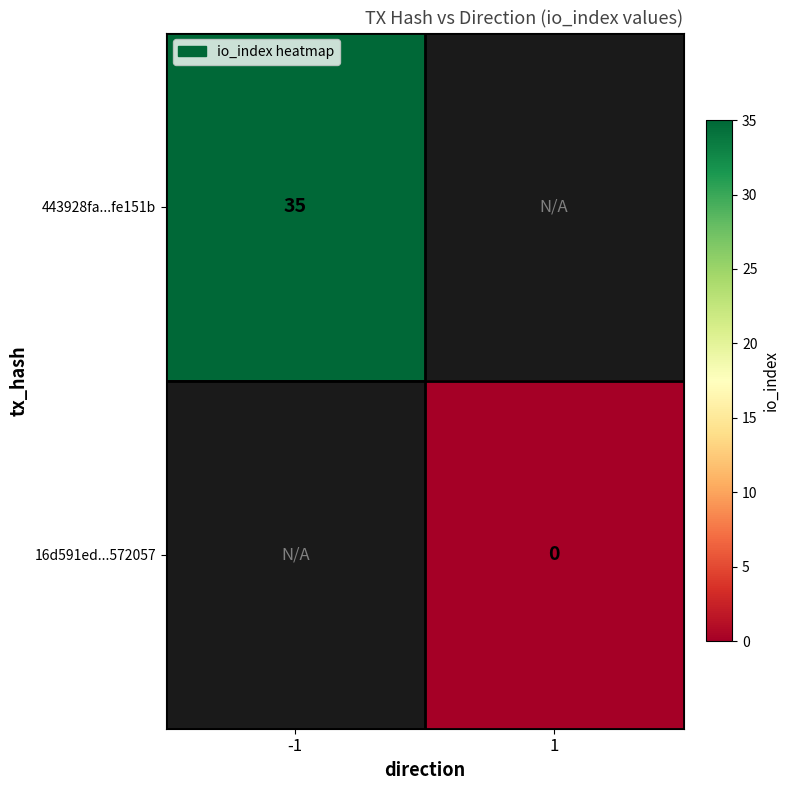

The 443928fa...fe151b series shows 22 at -1. True or false?

False